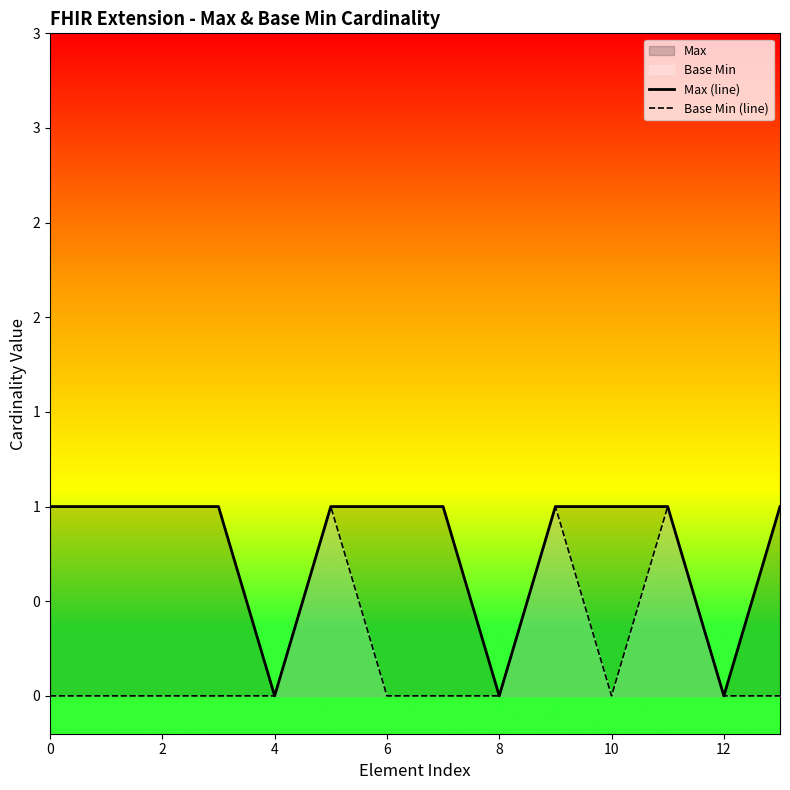

True or false: Base Min (line) has more than 1 interior local peaks.

True